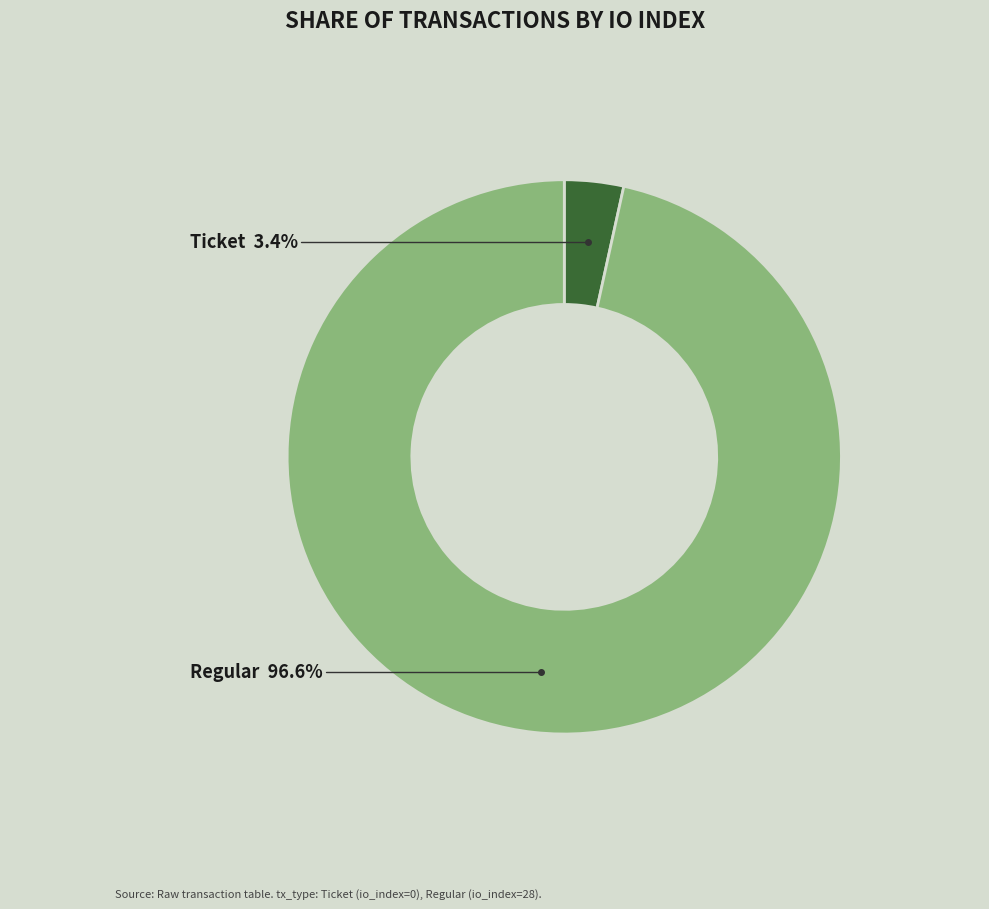

Is there a majority slice in this chart?

Yes